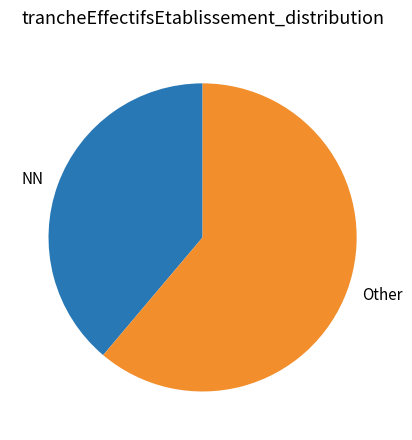

Which category has the biggest portion of the pie?

Other